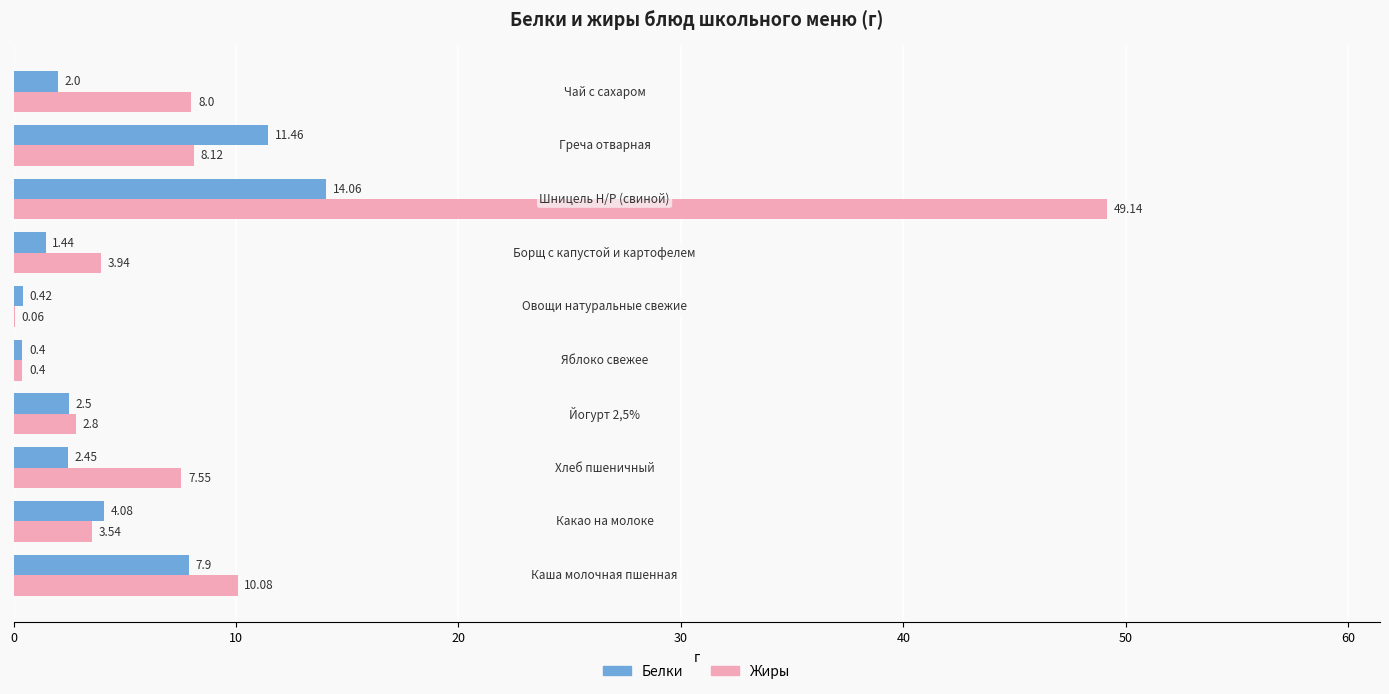

Which series has the largest total across all categories?

Жиры